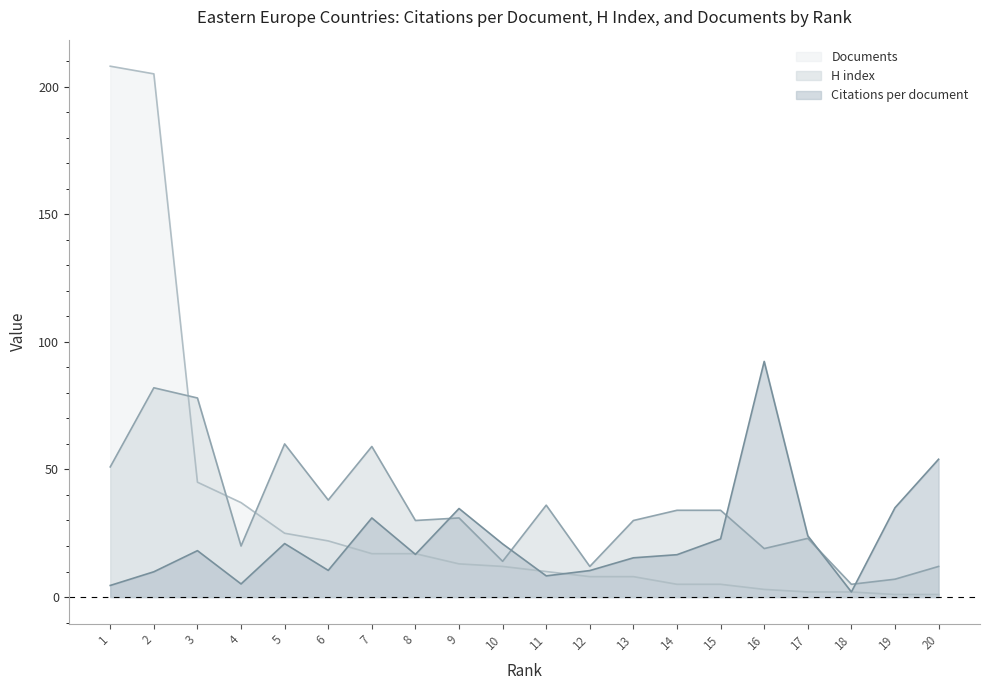

True or false: H index and Documents intersect in this chart.

True